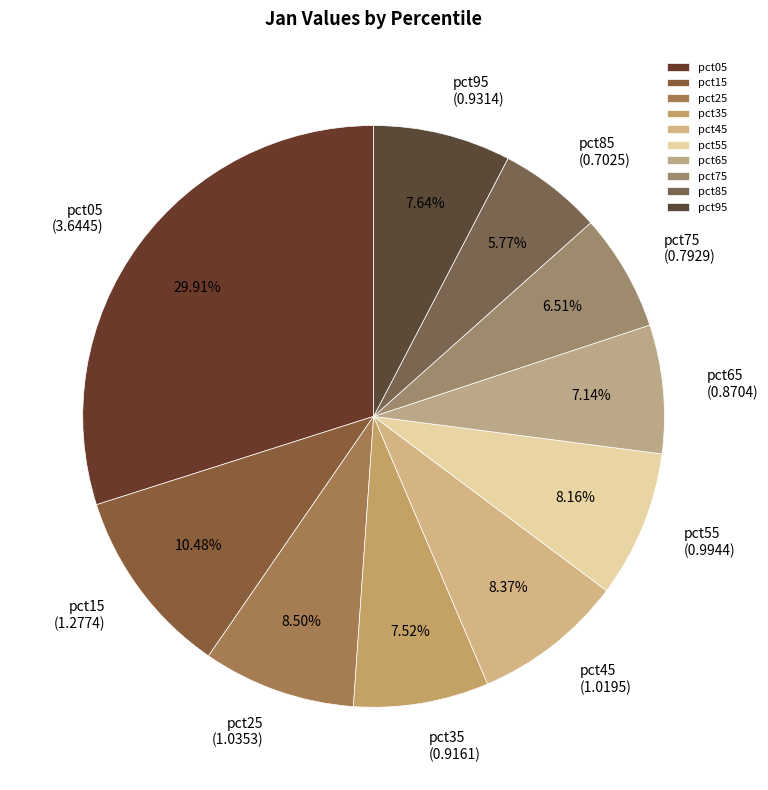

To the nearest percent, what portion does pct65 represent?

7%